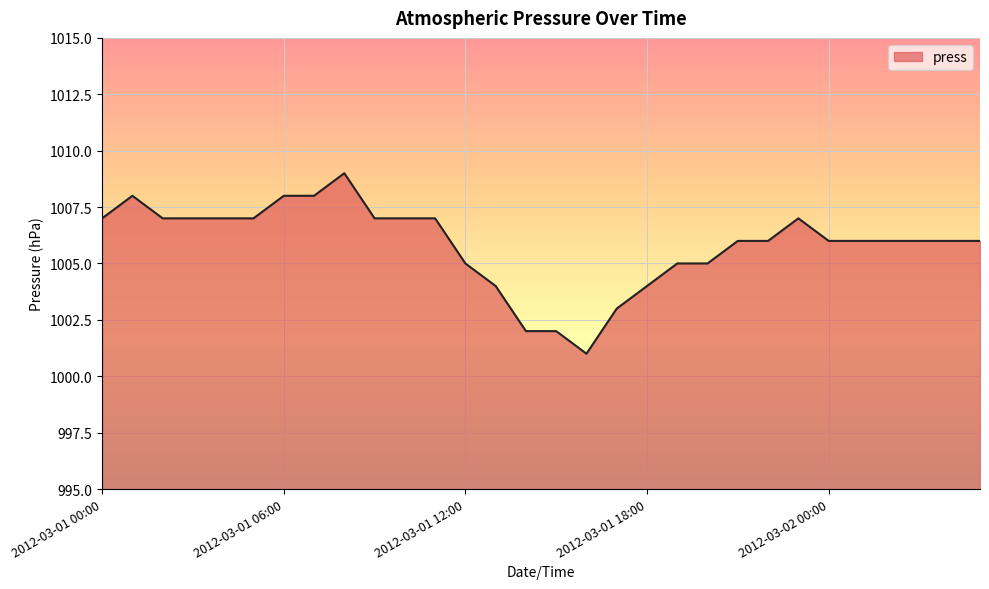

How many categories are shown in the chart?

30